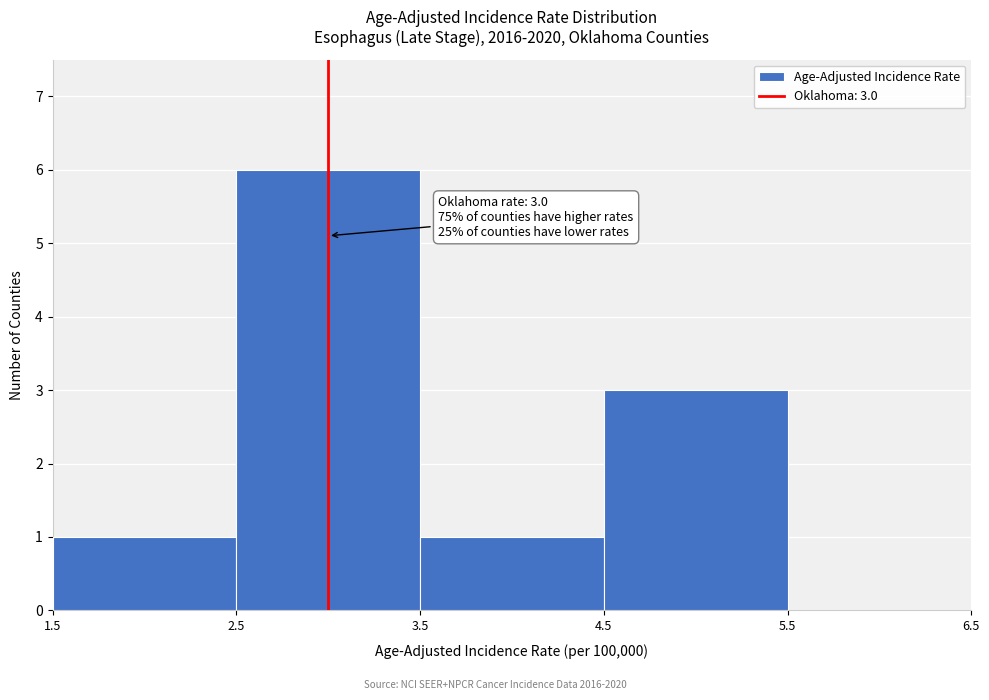

Over which range of the x-axis is the bar tallest?

2.5 to 3.5